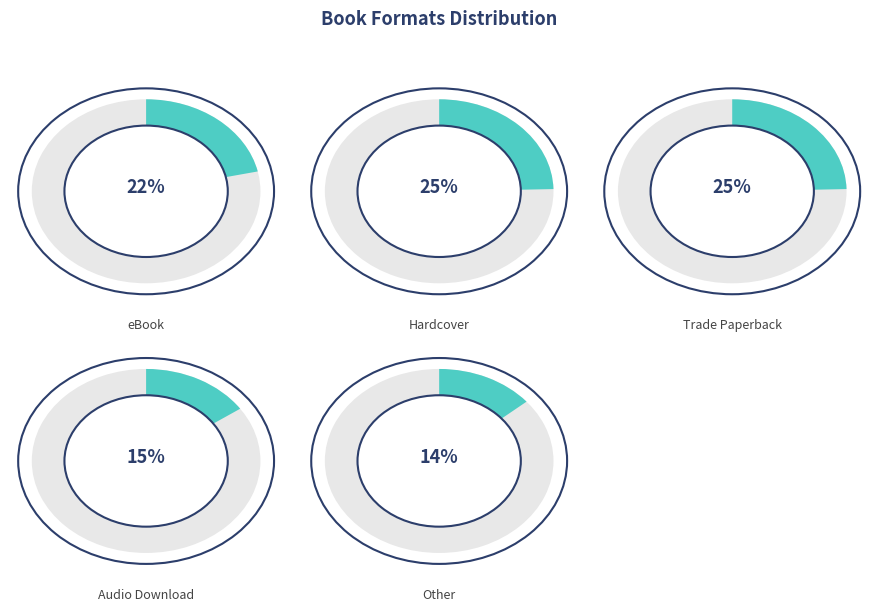

Is Audio Download the majority of the pie?

No